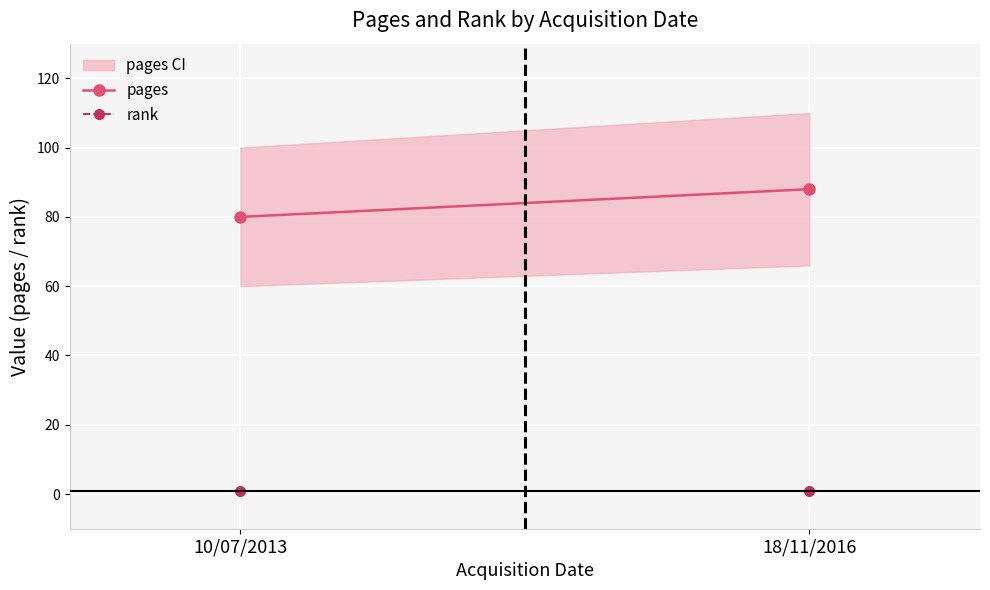

List the labels in order of rank value, largest first.

10/07/2013, 18/11/2016